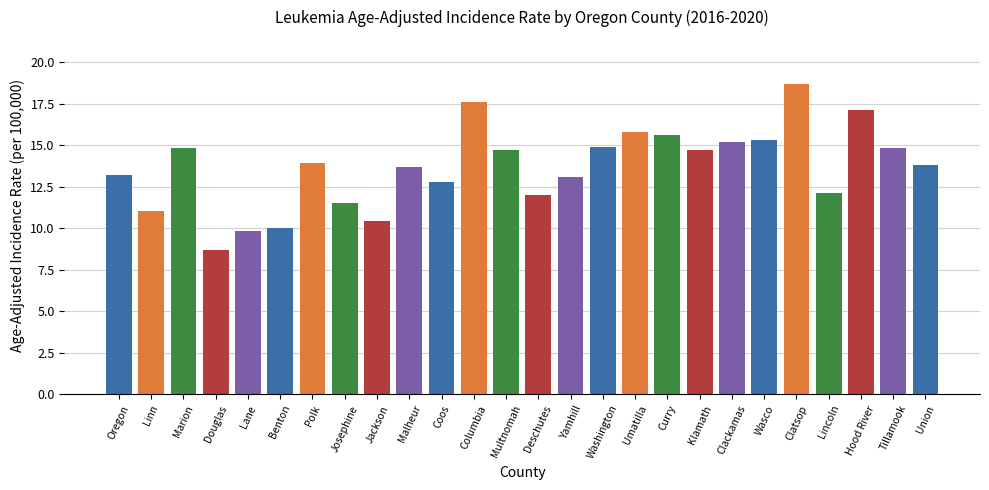

Reading left to right, transcribe all the data shown in this chart.

13.2	11.0	14.8	8.7	9.8	10.0	13.9	11.5	10.4	13.7	12.8	17.6	14.7	12.0	13.1	14.9	15.8	15.6	14.7	15.2	15.3	18.7	12.1	17.1	14.8	13.8